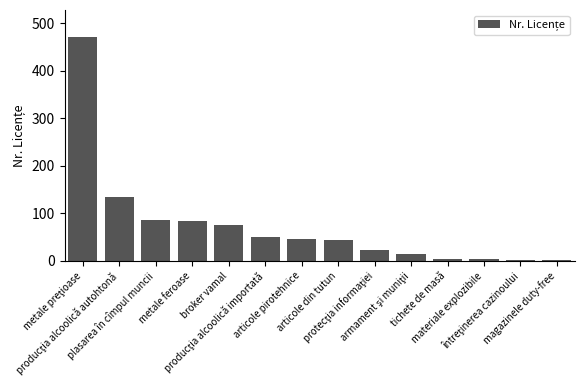

What is the difference between the maximum and minimum values?

469